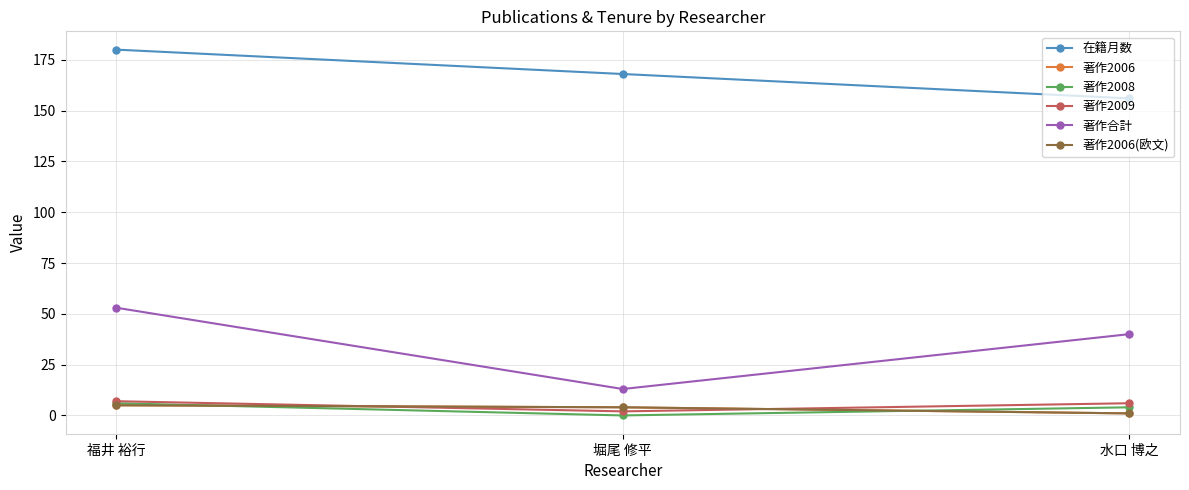

Where is 著作2006 nearest to the value 3?

堀尾 修平